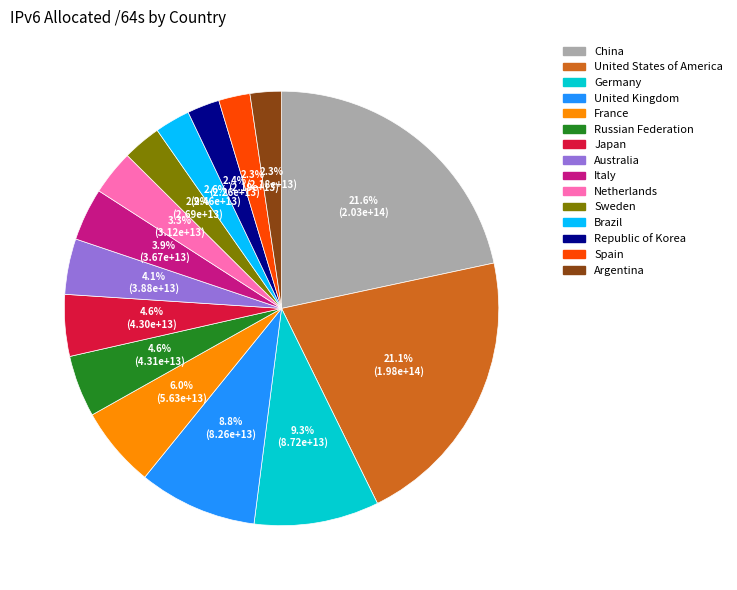

Is it true that Republic of Korea is 2% of the pie?

True